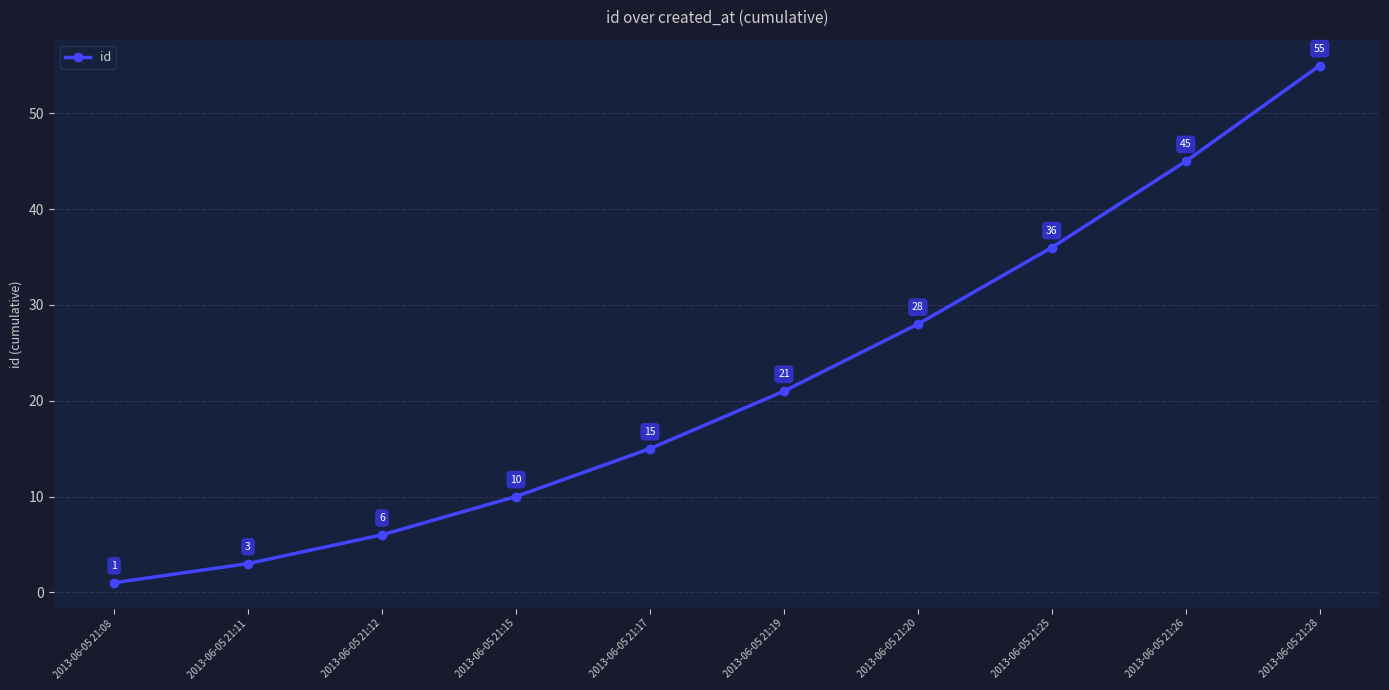

List the labels in order of value, largest first.

2013-06-05 21:28, 2013-06-05 21:26, 2013-06-05 21:25, 2013-06-05 21:20, 2013-06-05 21:19, 2013-06-05 21:17, 2013-06-05 21:15, 2013-06-05 21:12, 2013-06-05 21:11, 2013-06-05 21:08